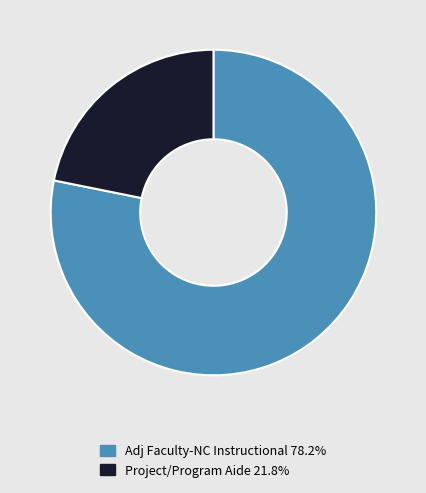

What is the ratio of the value at Adj Faculty-NC Instructional 78.2% to the value at Project/Program Aide 21.8%?

3.6